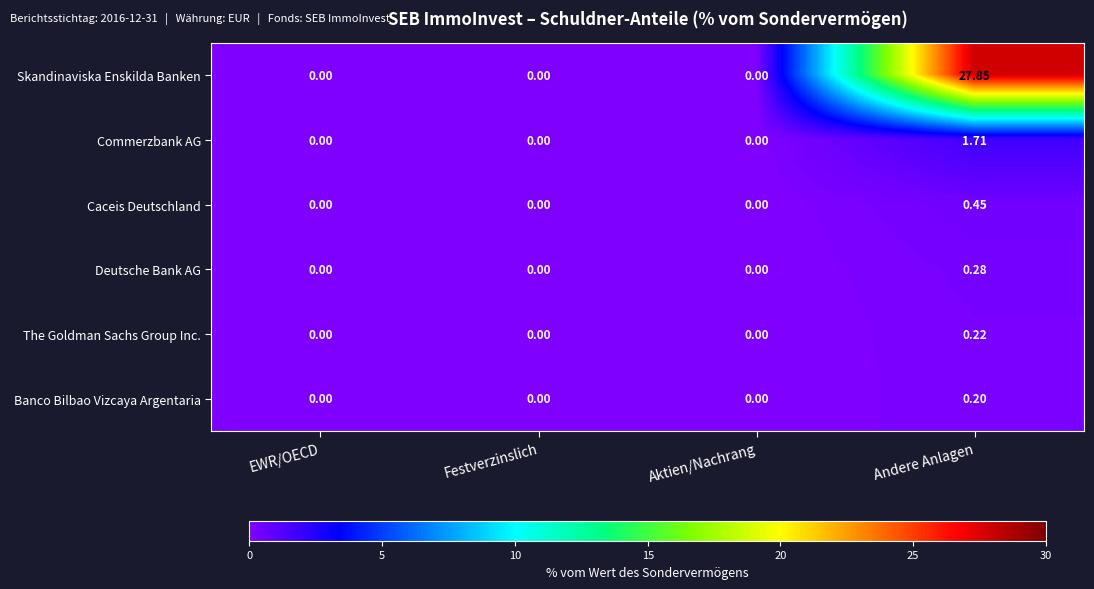

Which series changed the most between EWR/OECD and Andere Anlagen?

Skandinaviska Enskilda Banken